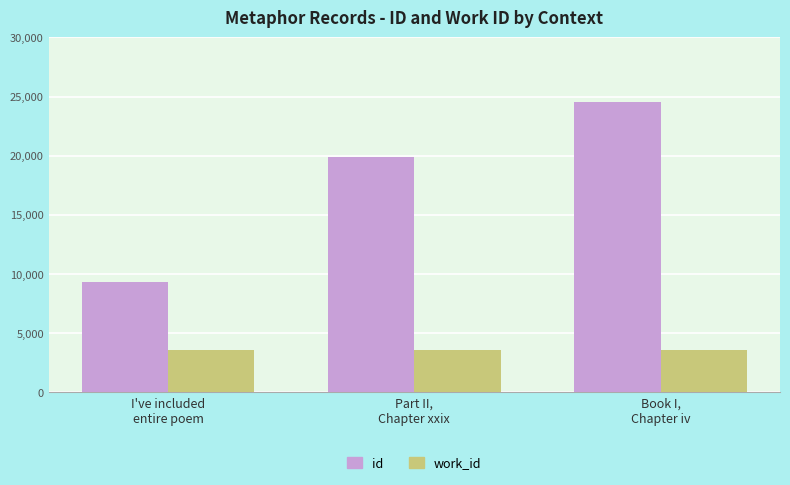

How many bars are there in each group?

2